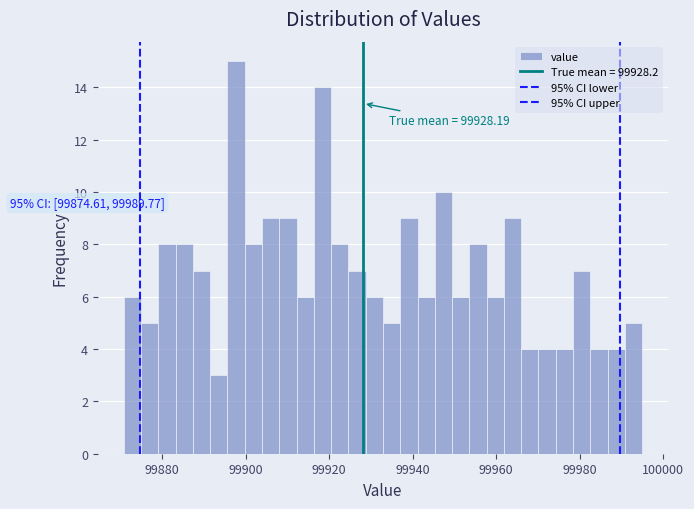

Around what value on the x-axis is the tallest bar? Give the approximate position of its centre, as read against the axis.

99898